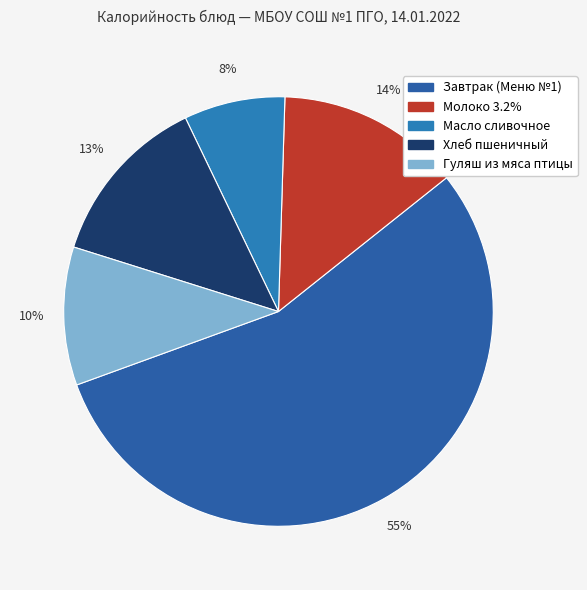

To the nearest percent, what percentage of the pie is Гуляш из мяса птицы?

10%